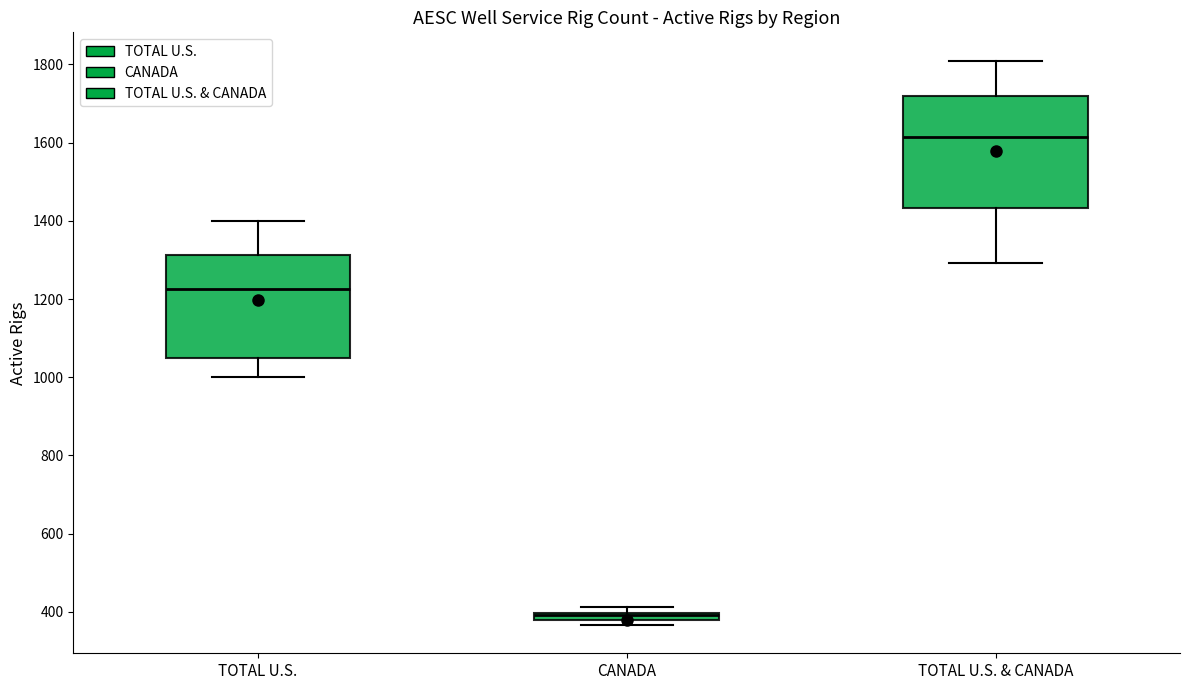

Where does the median line of the box for TOTAL U.S. & CANADA sit on the y-axis? The values are not printed on the chart, so give them approximately, as read against the axis.

1620